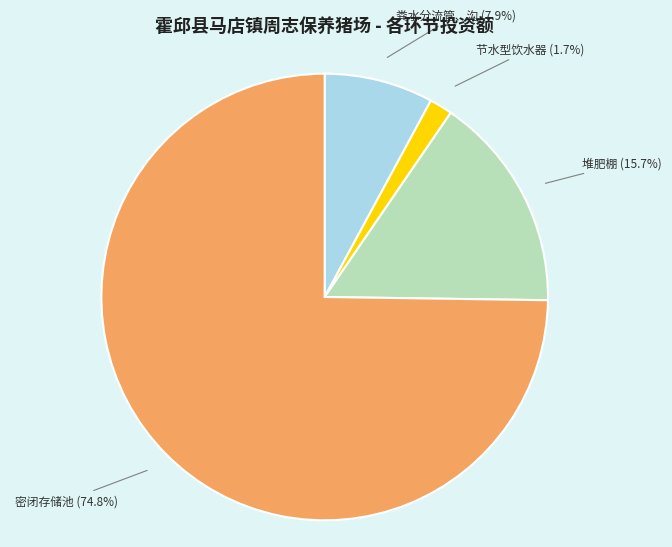

To the nearest percent, what is the difference between the largest and smallest slice percentages?

73%